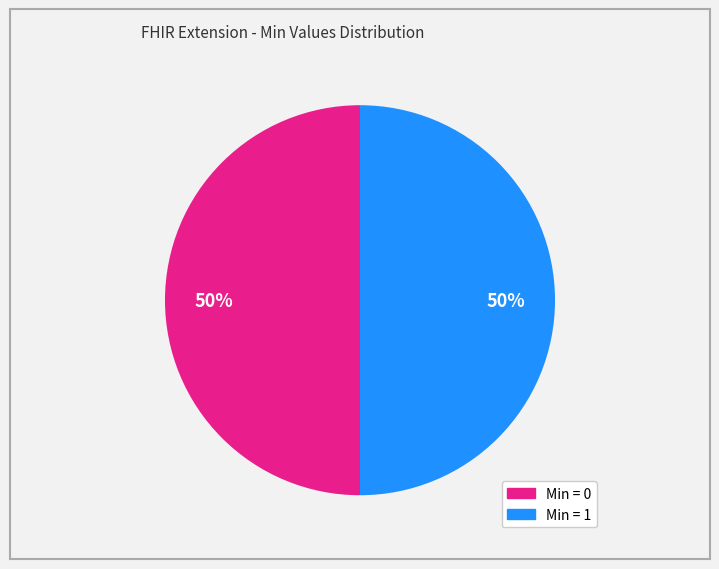

To the nearest percent, what is the average slice percentage?

50%